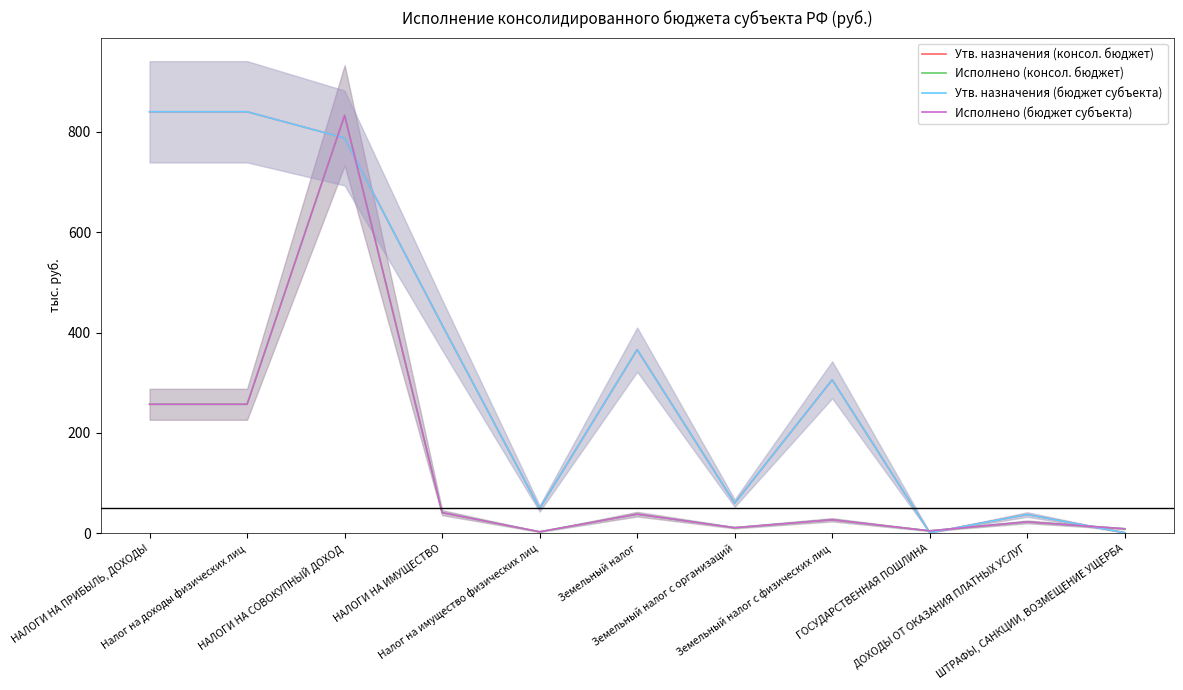

What is the average value of the Исполнено (бюджет субъекта) series?

136.8